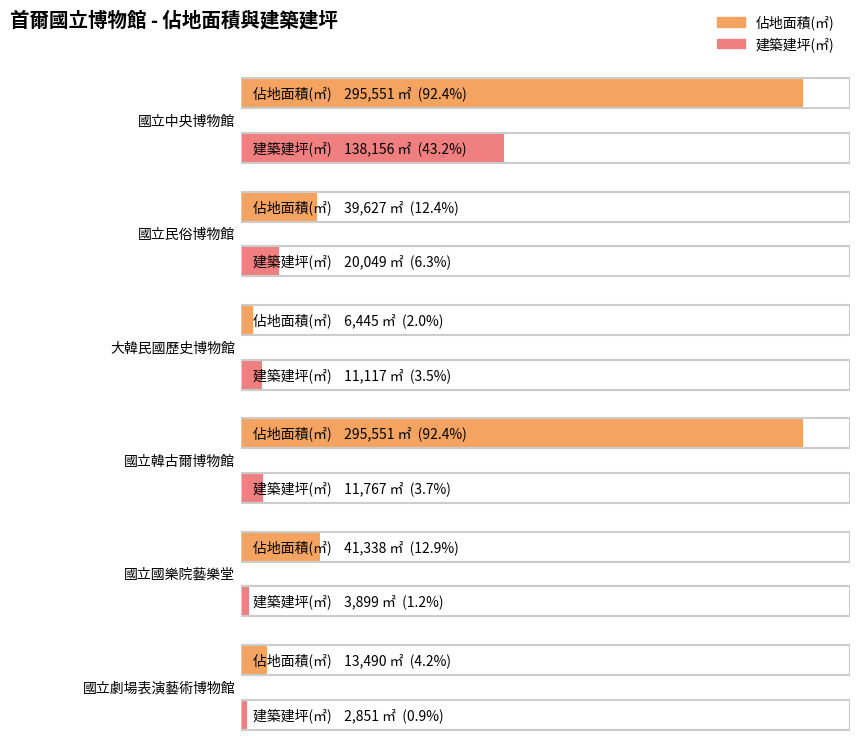

At 國立國樂院藝樂堂, list the series in order from largest to smallest.

佔地面積(㎡), 建築建坪(㎡)